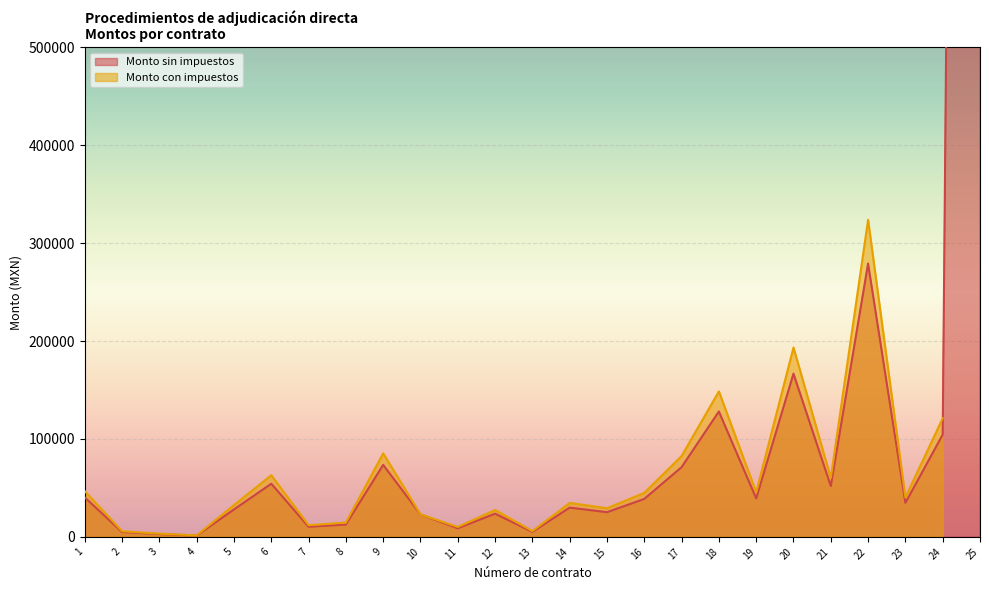

True or false: the data has more than 1 interior local peaks.

True